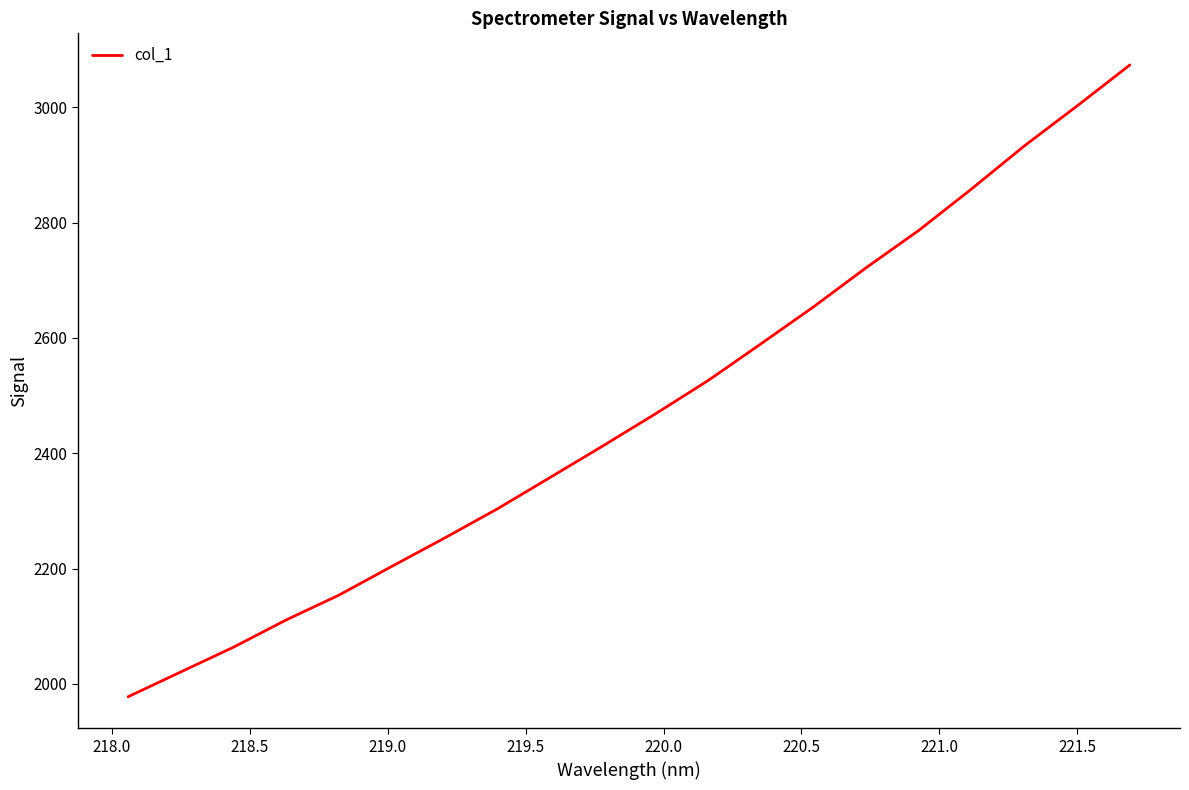

What is the greatest value displayed?

3073.4